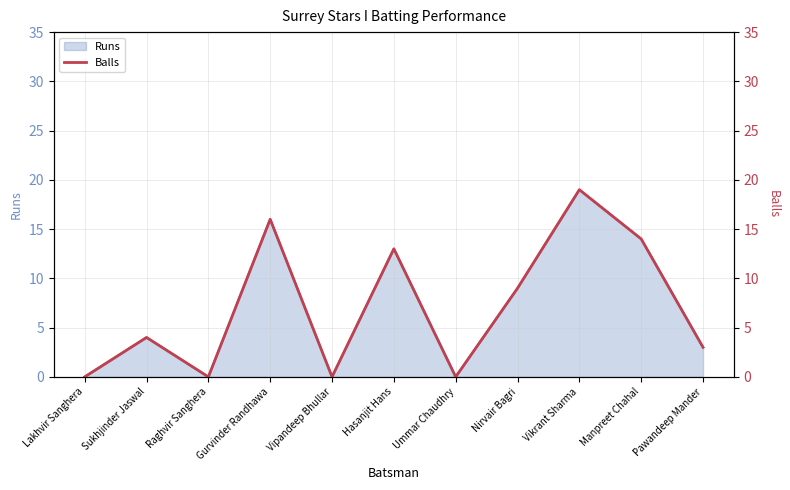

What is the label of the 9th point from the left?

Vikrant Sharma